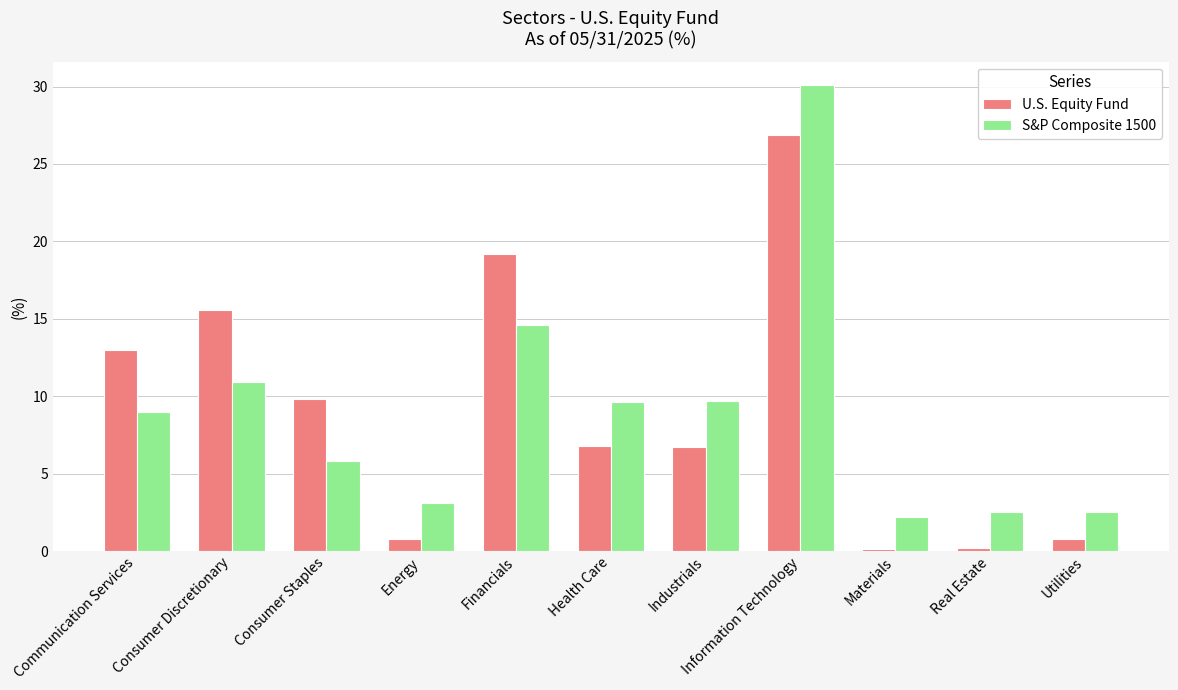

Count the number of data series in this chart.

2